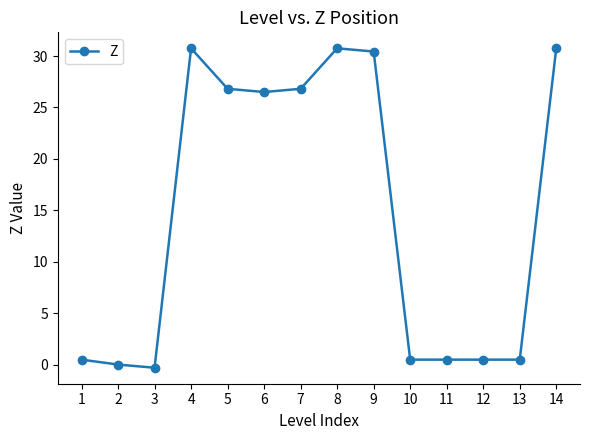

Count the number of data series in this chart.

1